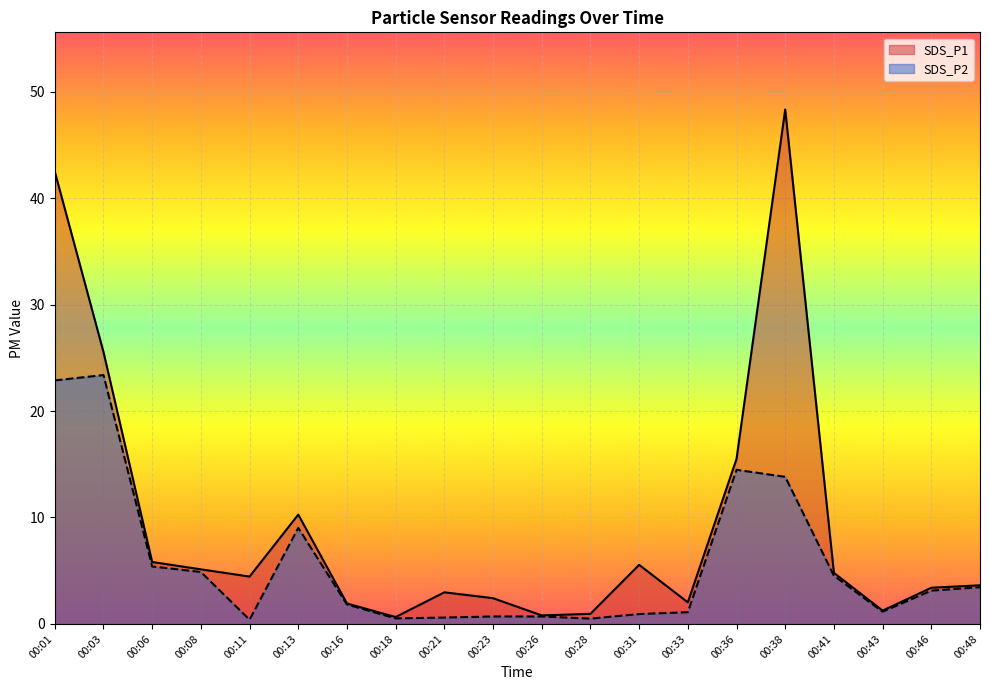

The value of SDS_P1 at 00:06 is 2.1. True or false?

False